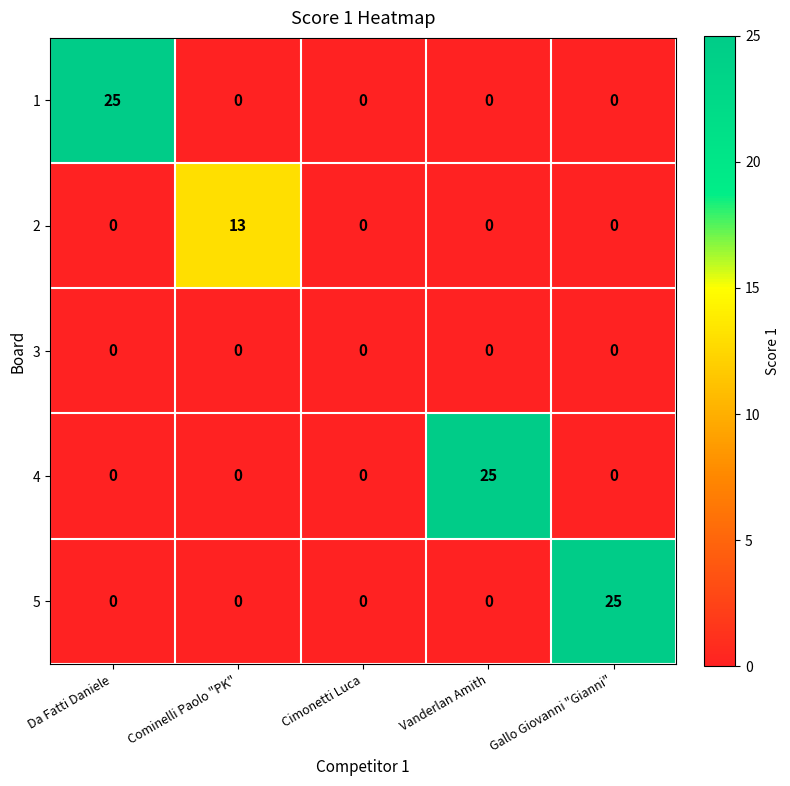

What is the difference between the highest and lowest values at Da Fatti Daniele?

25